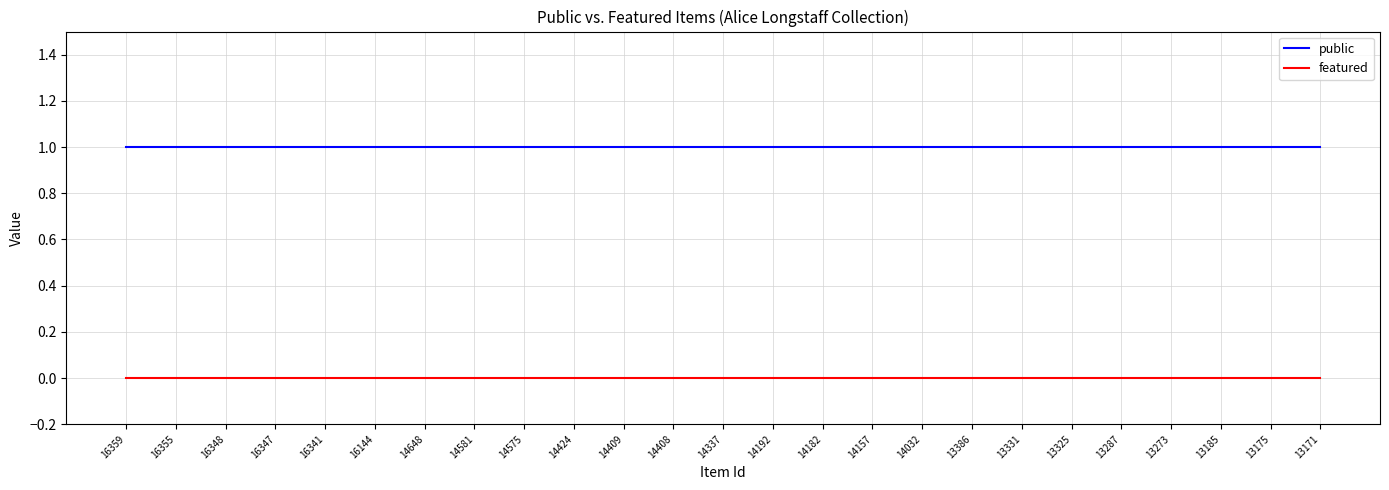

Is the value of public at 14424 greater than the value of featured at 14575?

Yes